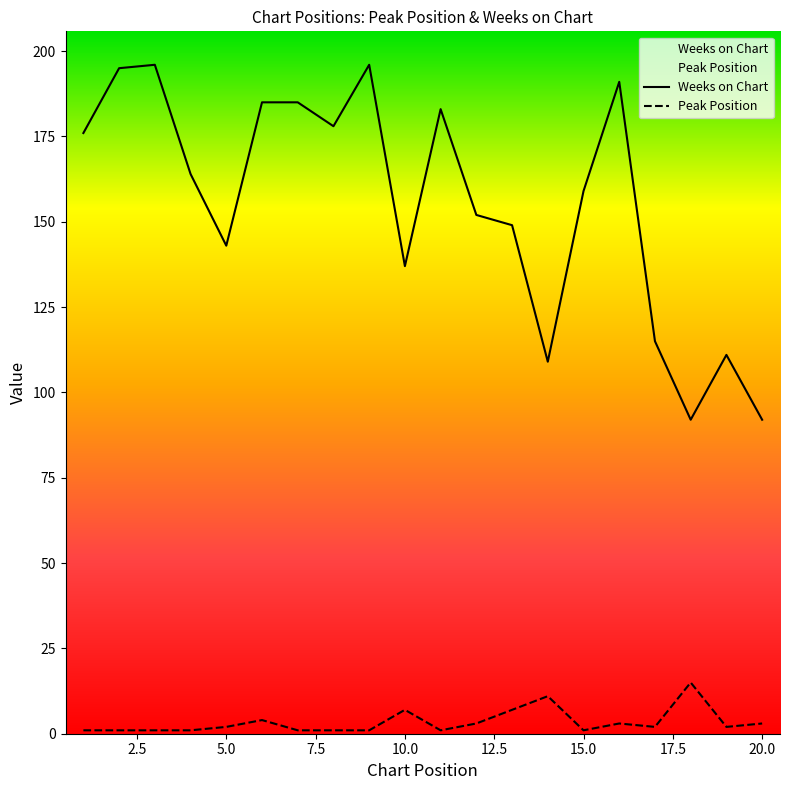

How many lines are shown in the chart?

2